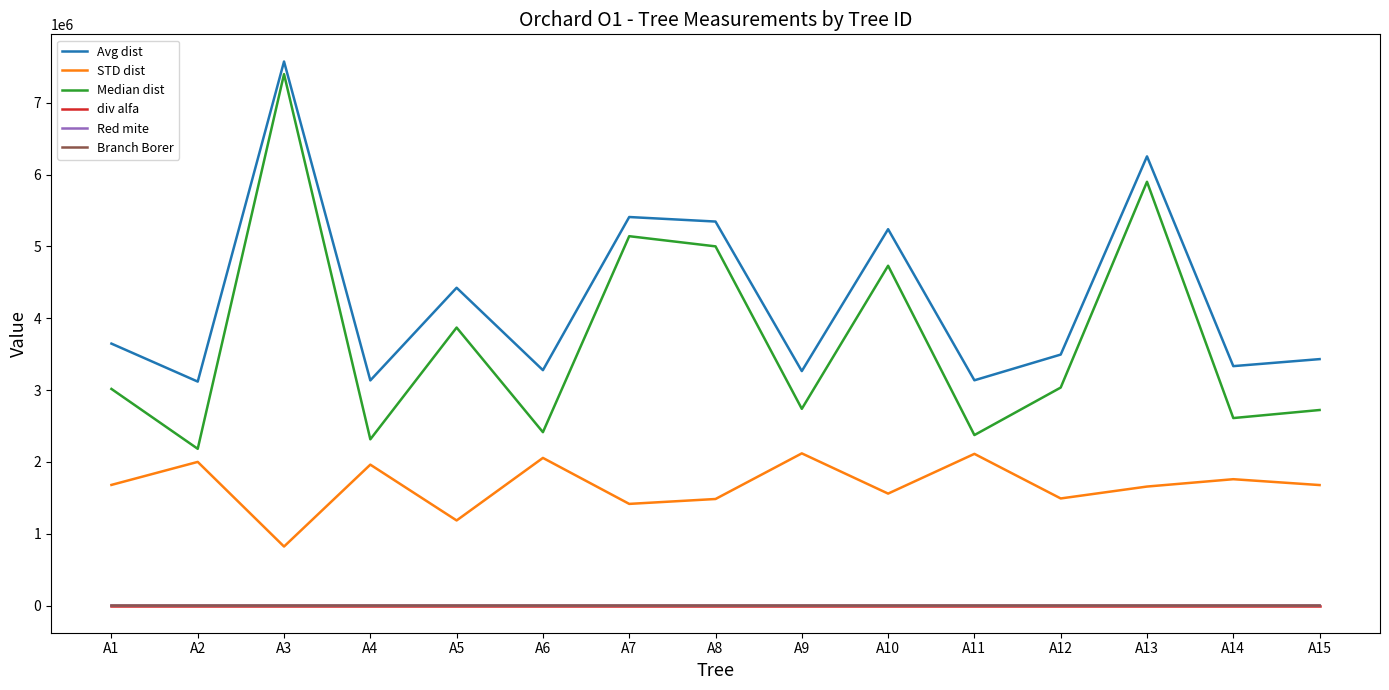

Is the value of STD dist at A6 greater than the value of Avg dist at A1?

No